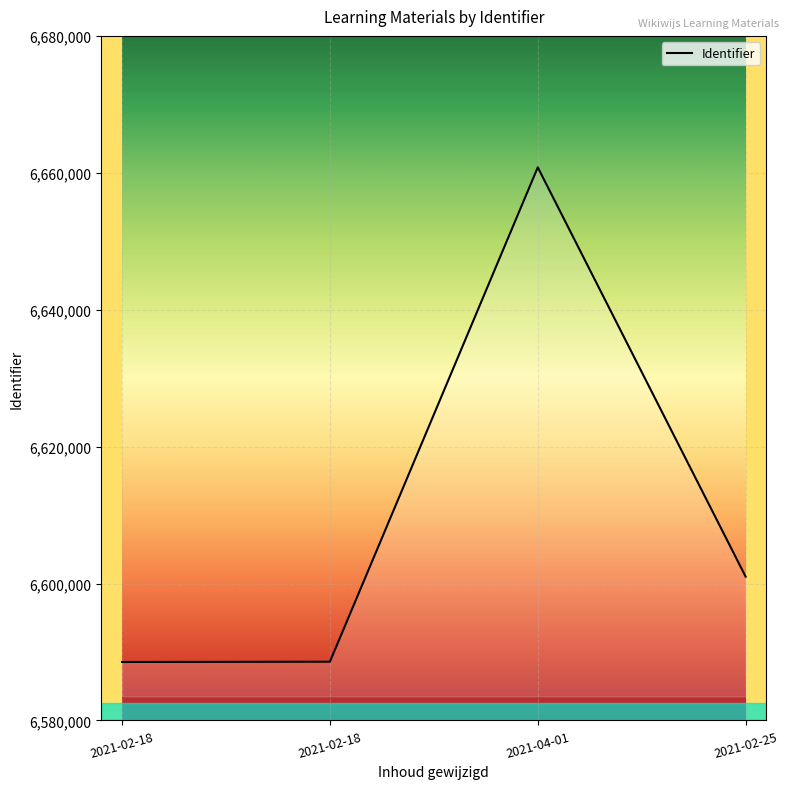

What is the smallest value displayed?

6588534